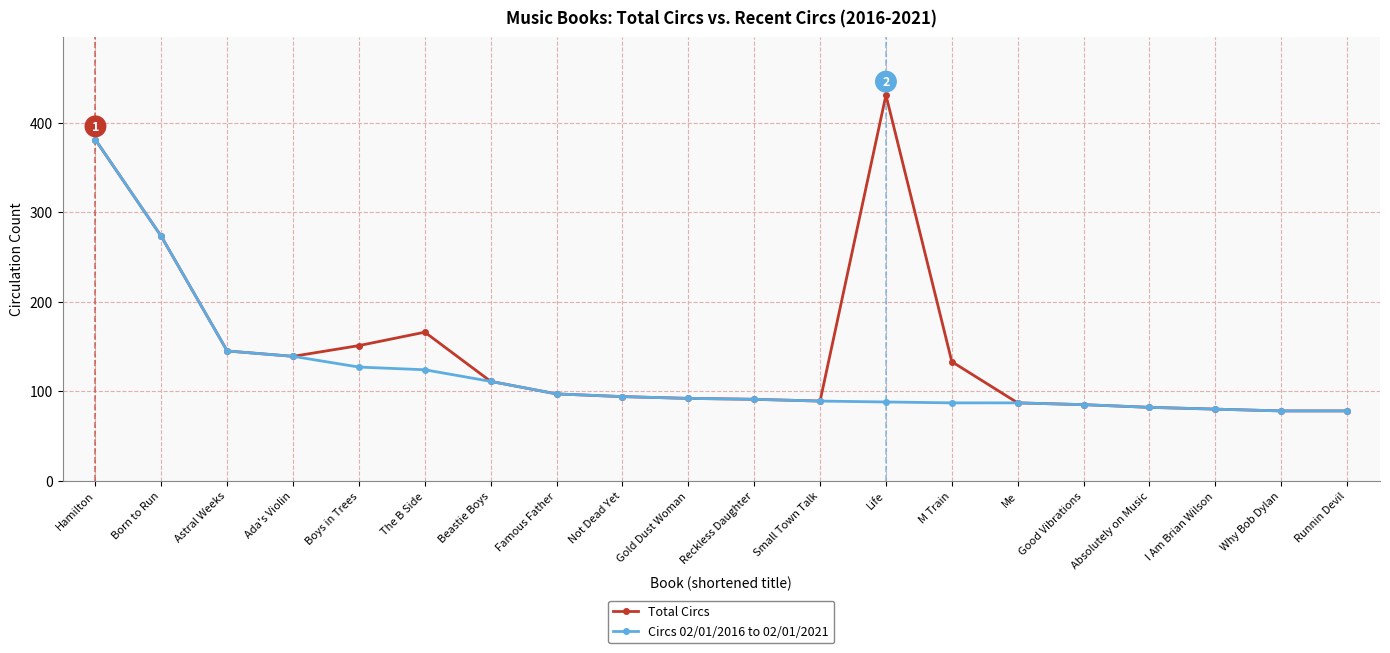

How many distinct data groups are displayed?

2